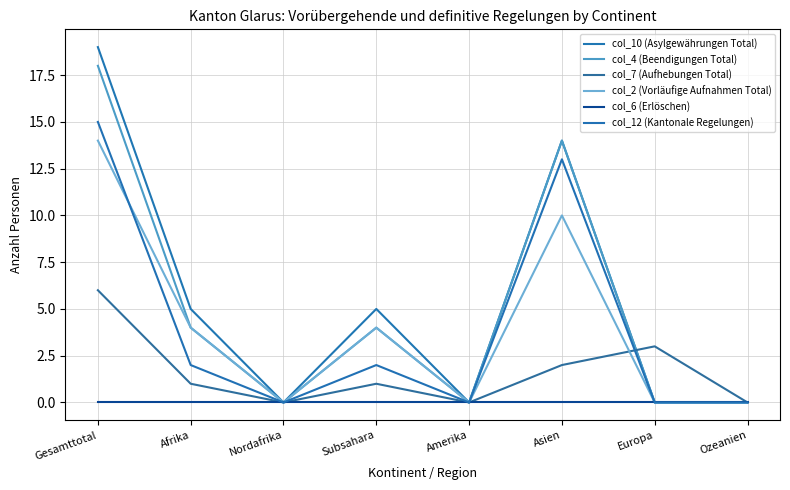

List the labels in order of col_6 (Erlöschen) value, smallest first.

Gesamttotal, Afrika, Nordafrika, Subsahara, Amerika, Asien, Europa, Ozeanien